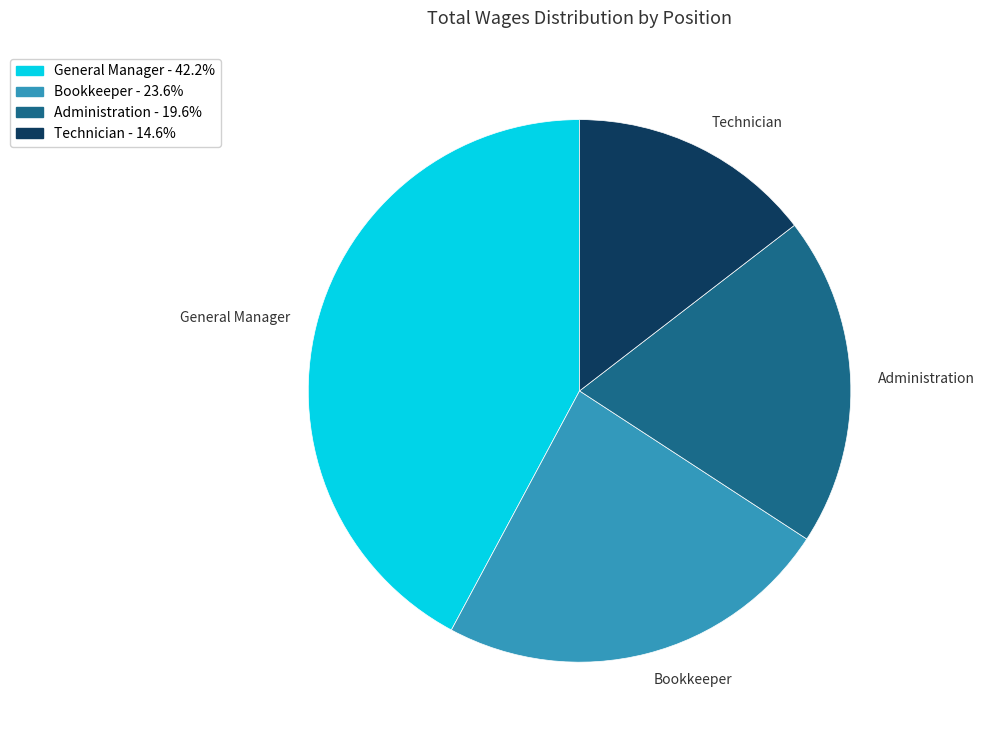

How many slices are in this pie chart?

4